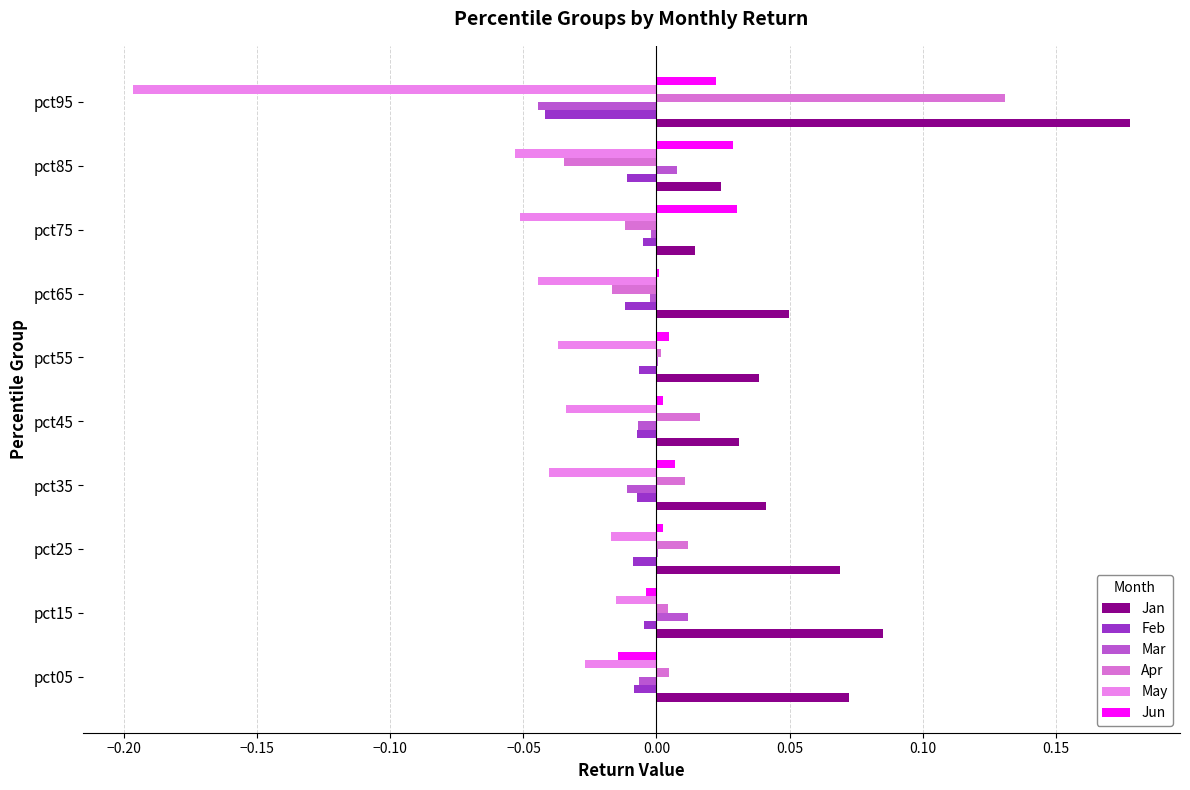

Count the number of categories in the chart.

10